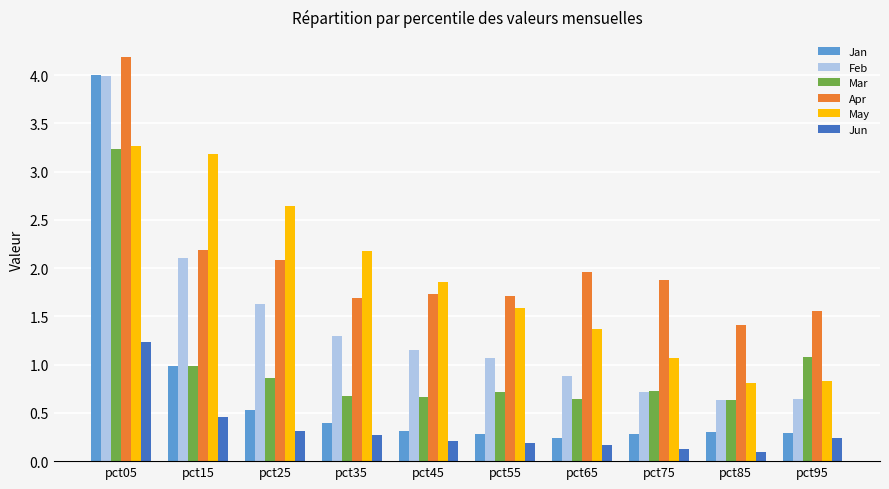

Which series has the largest range (max minus min)?

Jan